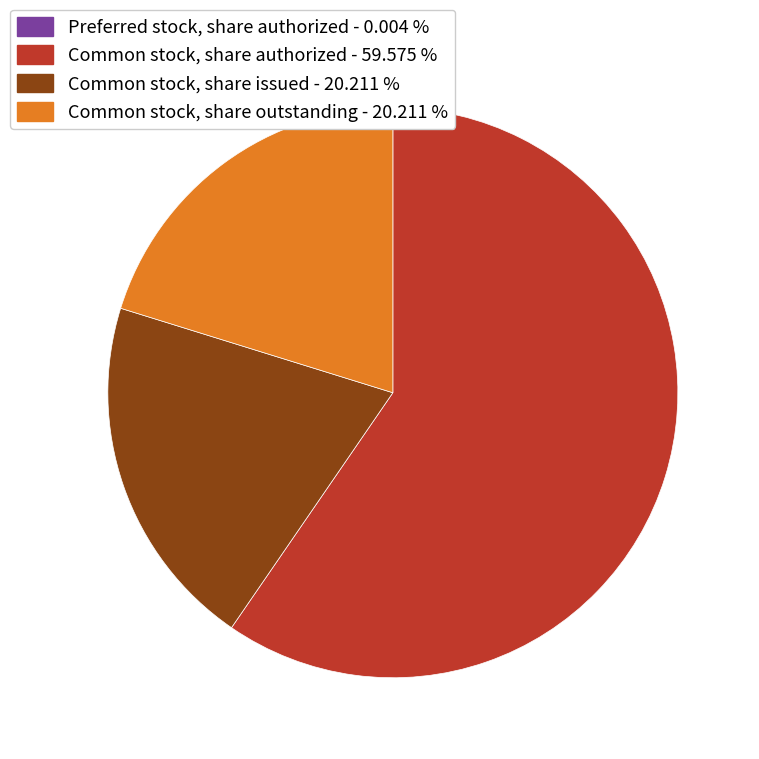

True or false: Common stock, share issued accounts for 12% of the total.

False